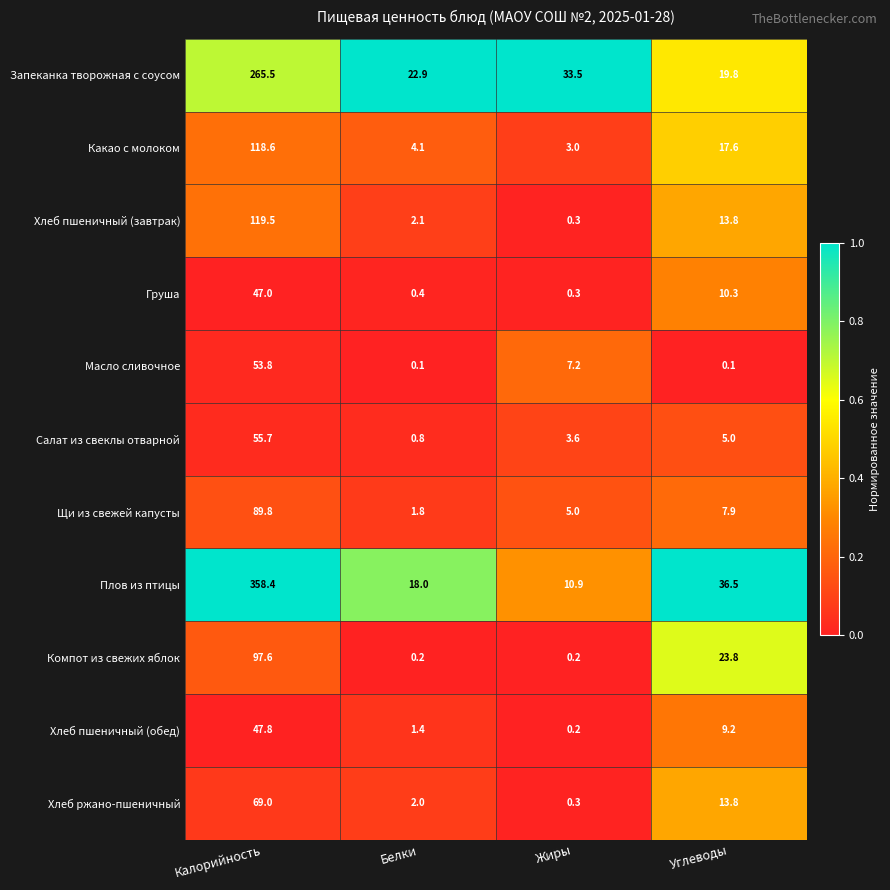

Is it true that Груша equals 10.3 at Углеводы?

True